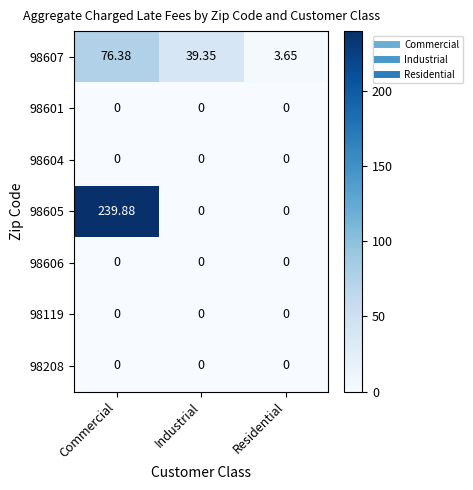

At which category is the sum across all series the highest?

Commercial